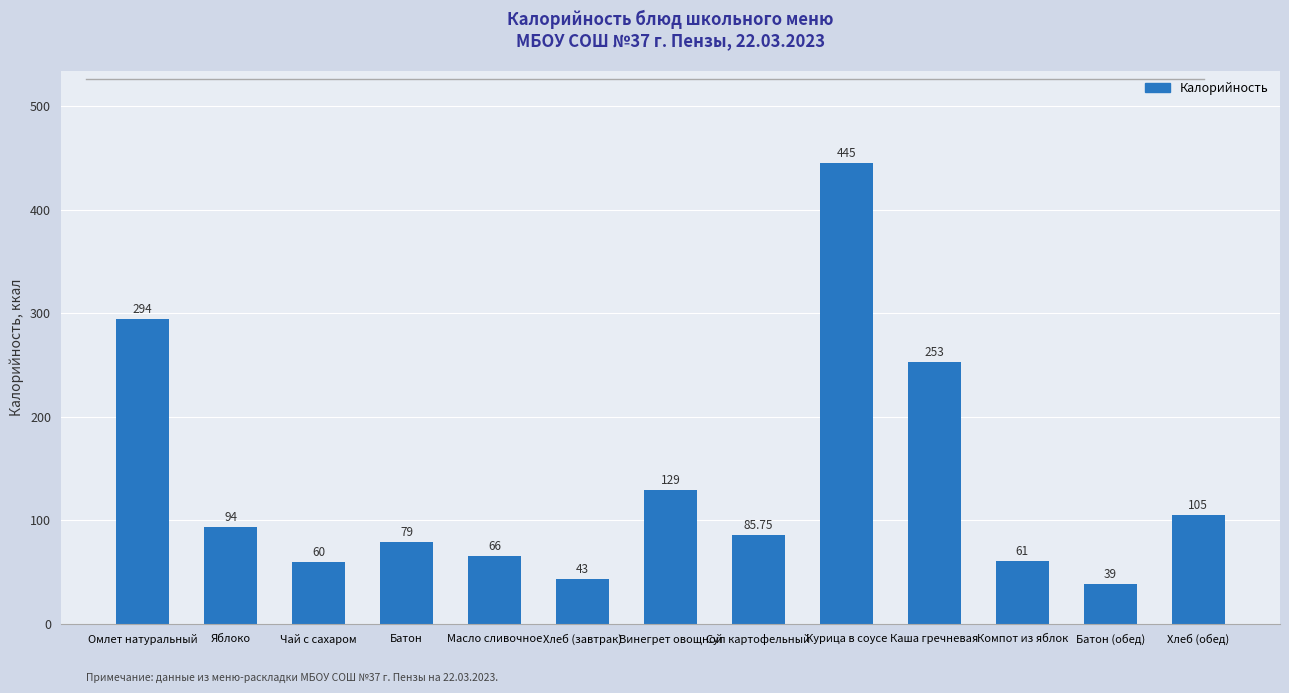

Read the value at Батон (обед).

39.0